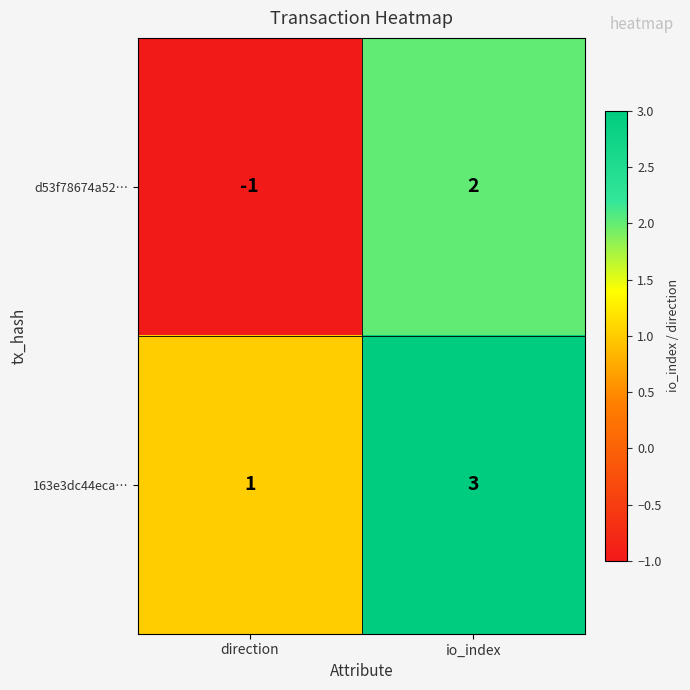

Reading left to right, list all the values displayed in this chart.

d53f78674a52…: direction=-1	io_index=2
163e3dc44eca…: direction=1	io_index=3